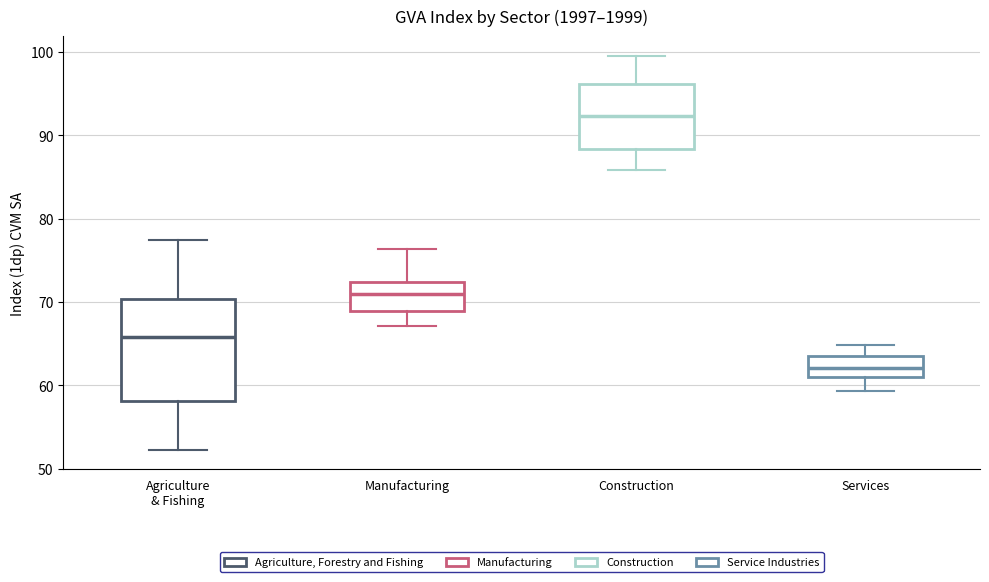

Which box has the lowest median line?

Services